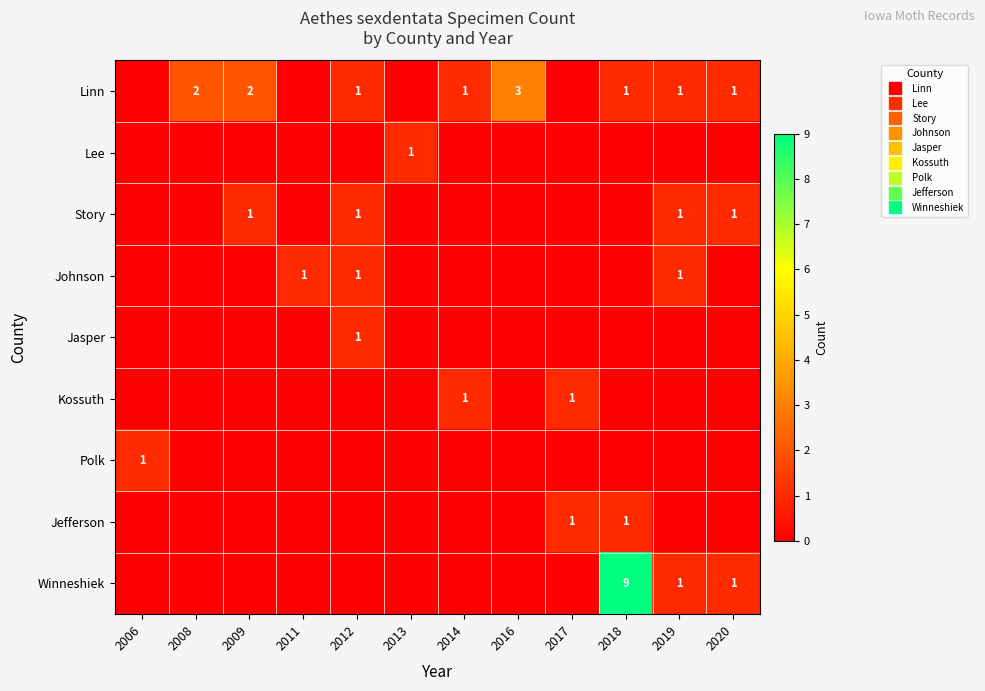

What is the maximum value shown in the chart?

9